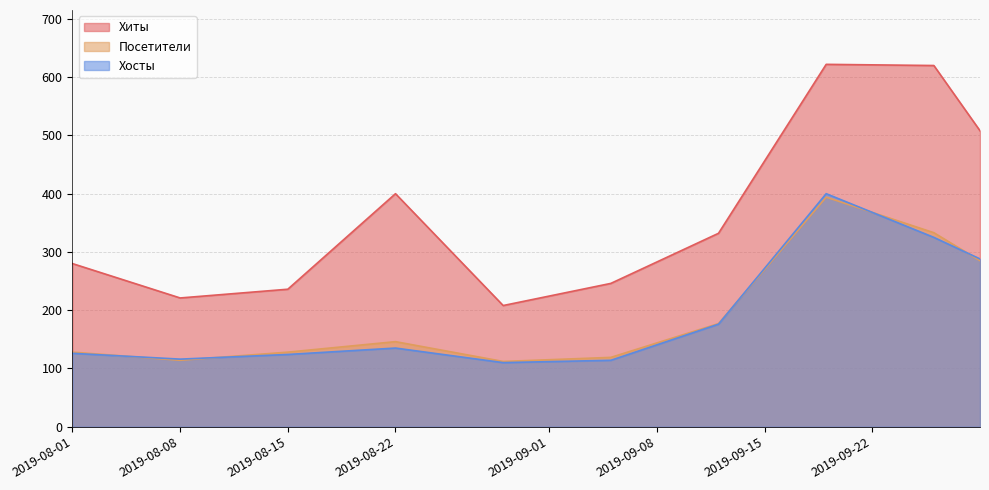

How many values in the Хосты series exceed 135?

4